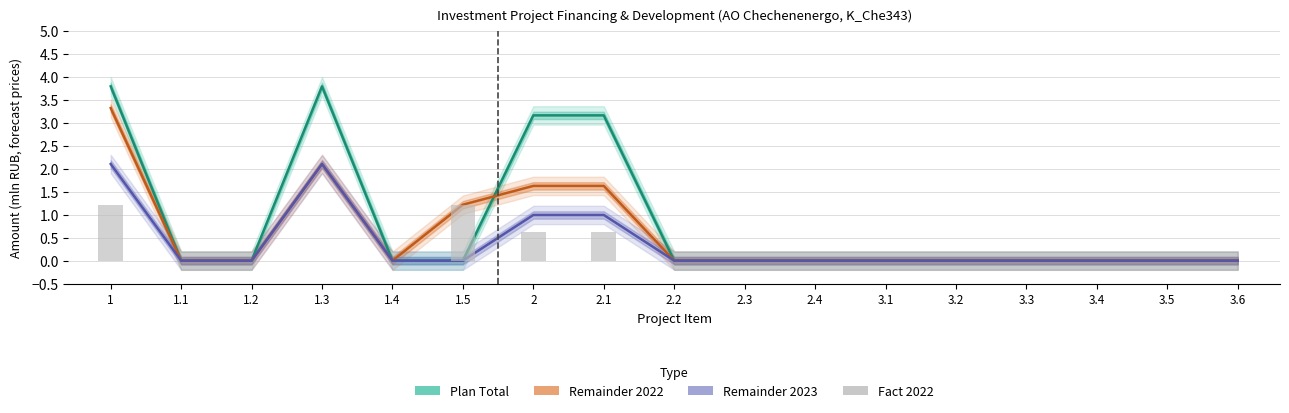

At which label is Plan Total closest to 1?

1.1